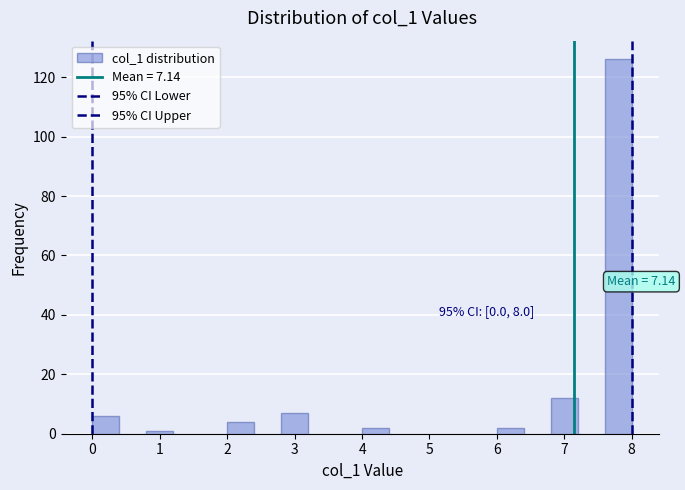

Which range on the x-axis has the tallest bar?

7.6 to 8.0